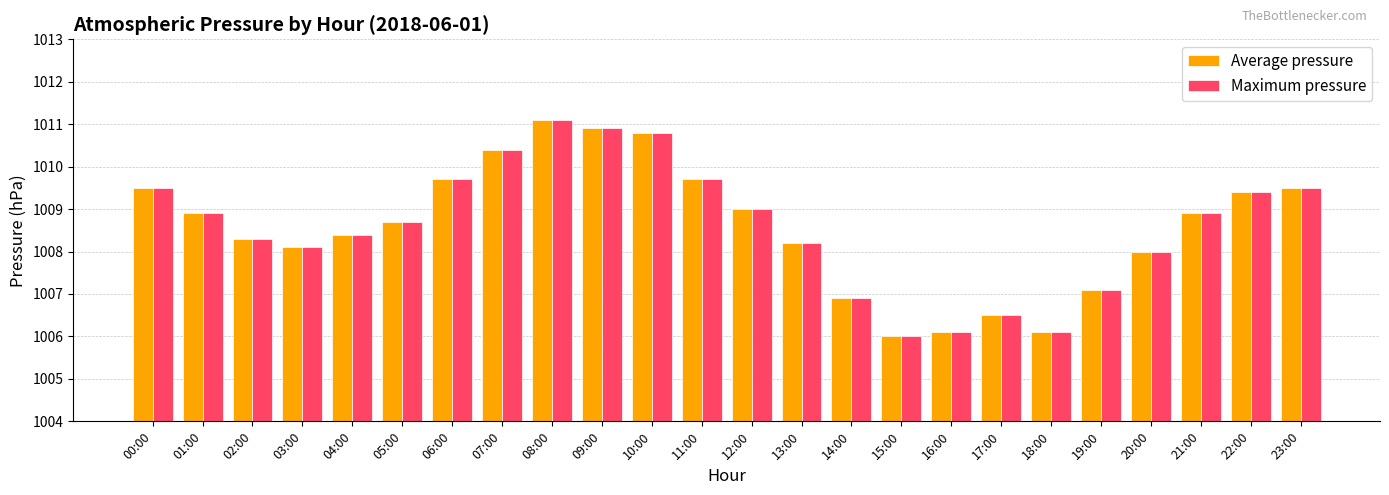

Is the value of Average pressure at 10:00 greater than the value of Maximum pressure at 03:00?

Yes